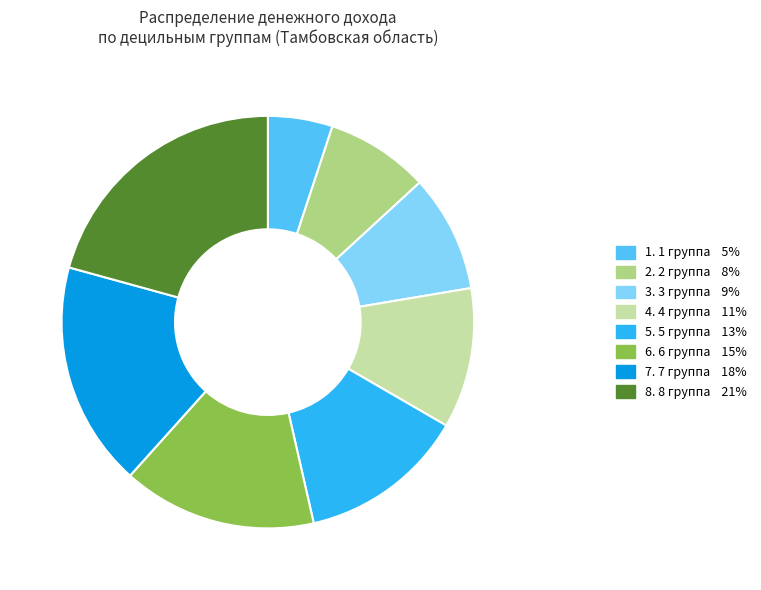

Does any single category account for the majority?

No